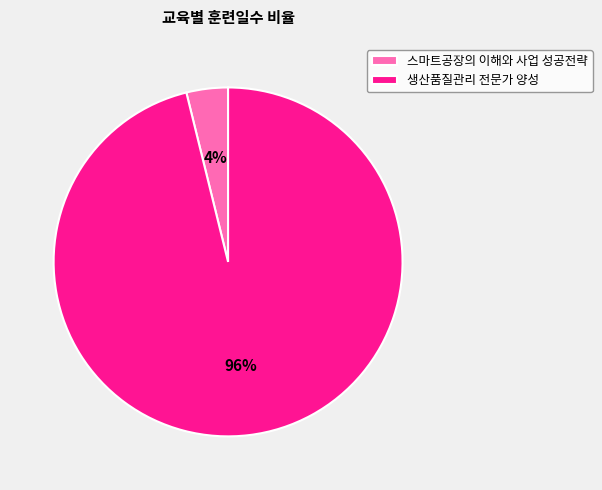

What percentage is the 생산품질관리 전문가 양성 slice, to the nearest percent?

96%